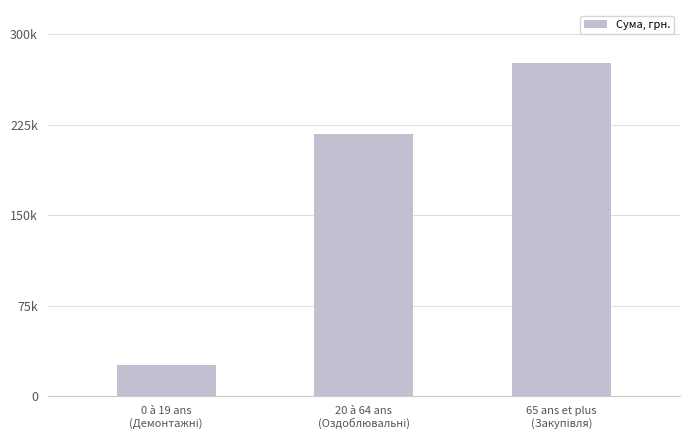

Are the bars horizontal?

No